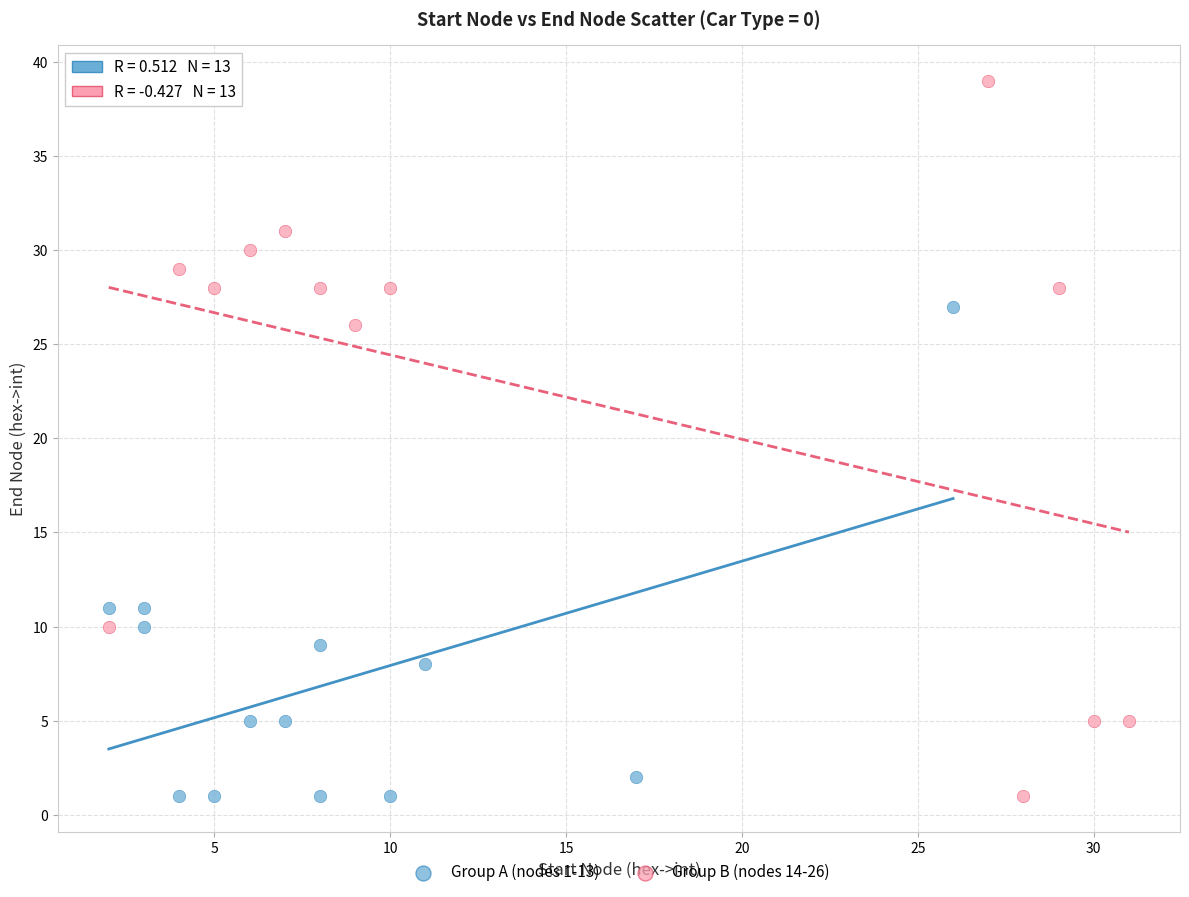

Which series has the largest Y range (max minus min)?

Group B (nodes 14-26)